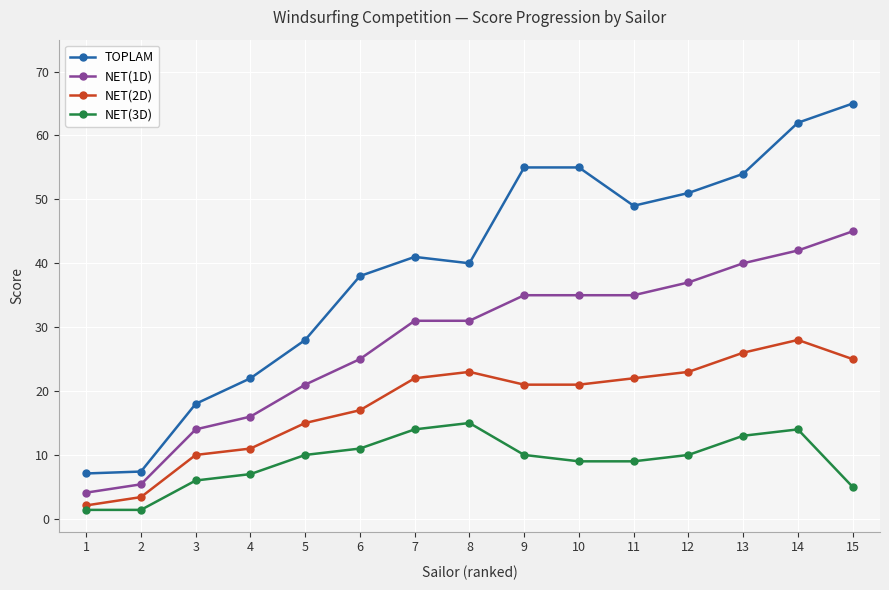

True or false: TOPLAM and NET(1D) intersect in this chart.

False